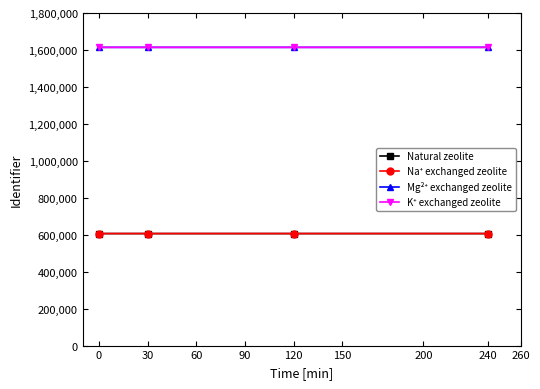

True or false: Natural zeolite has a value of 606212 at 0.

True